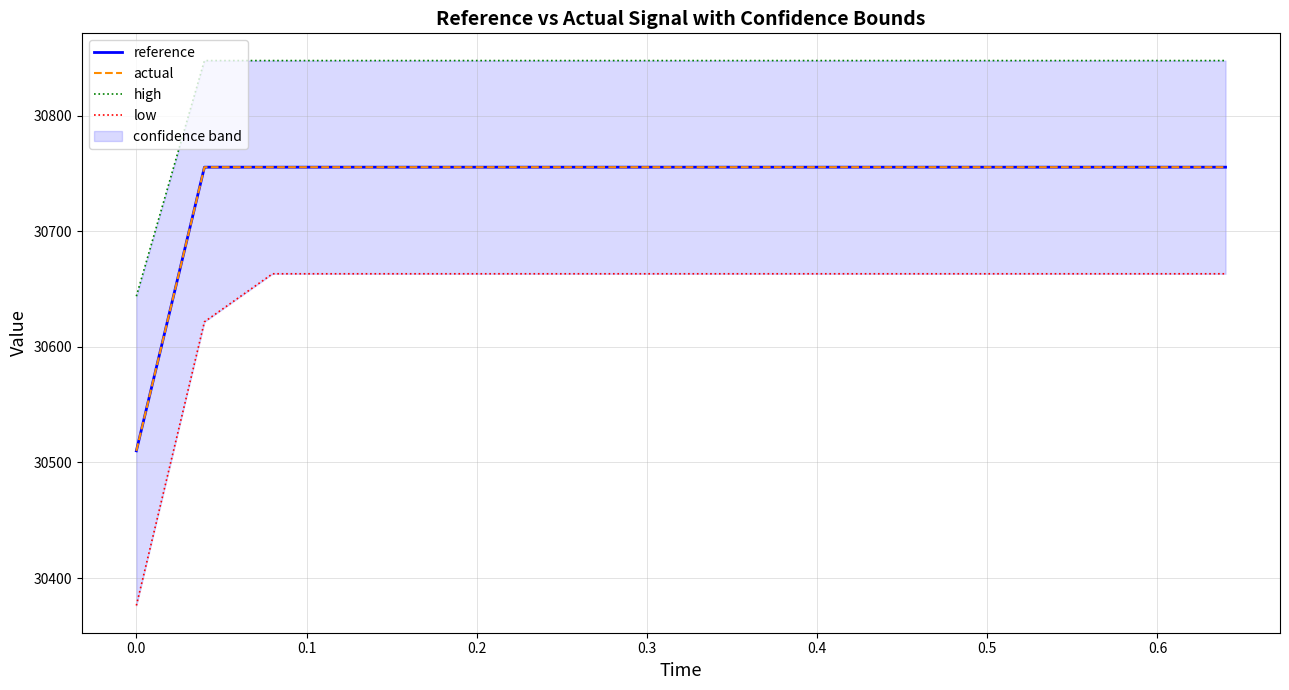

What is the minimum value for reference?

30510.1